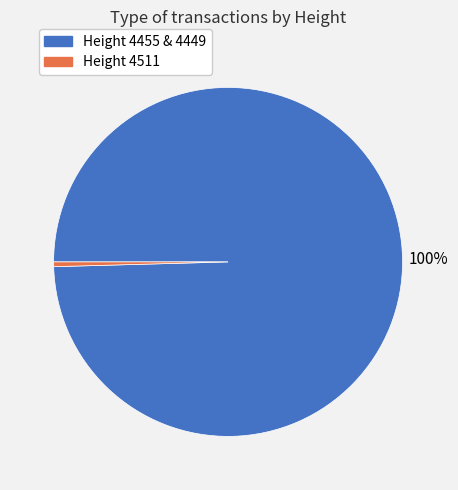

To the nearest percent, what is the average slice percentage?

50%